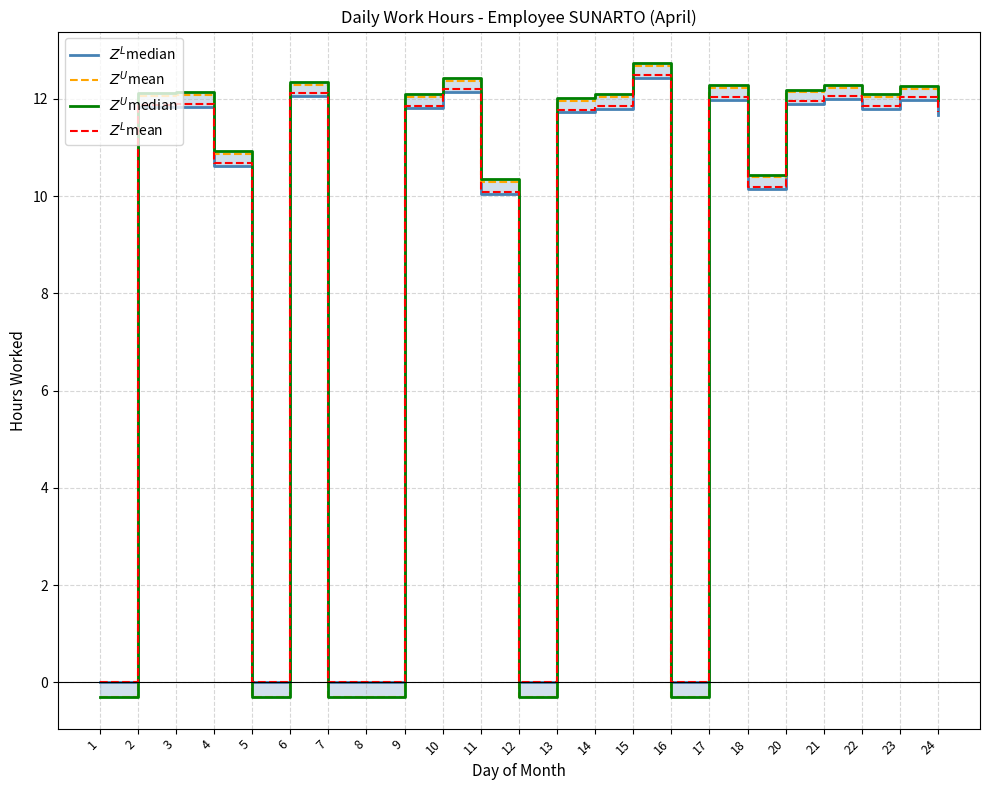

Is this an area chart (filled region under the line)?

No